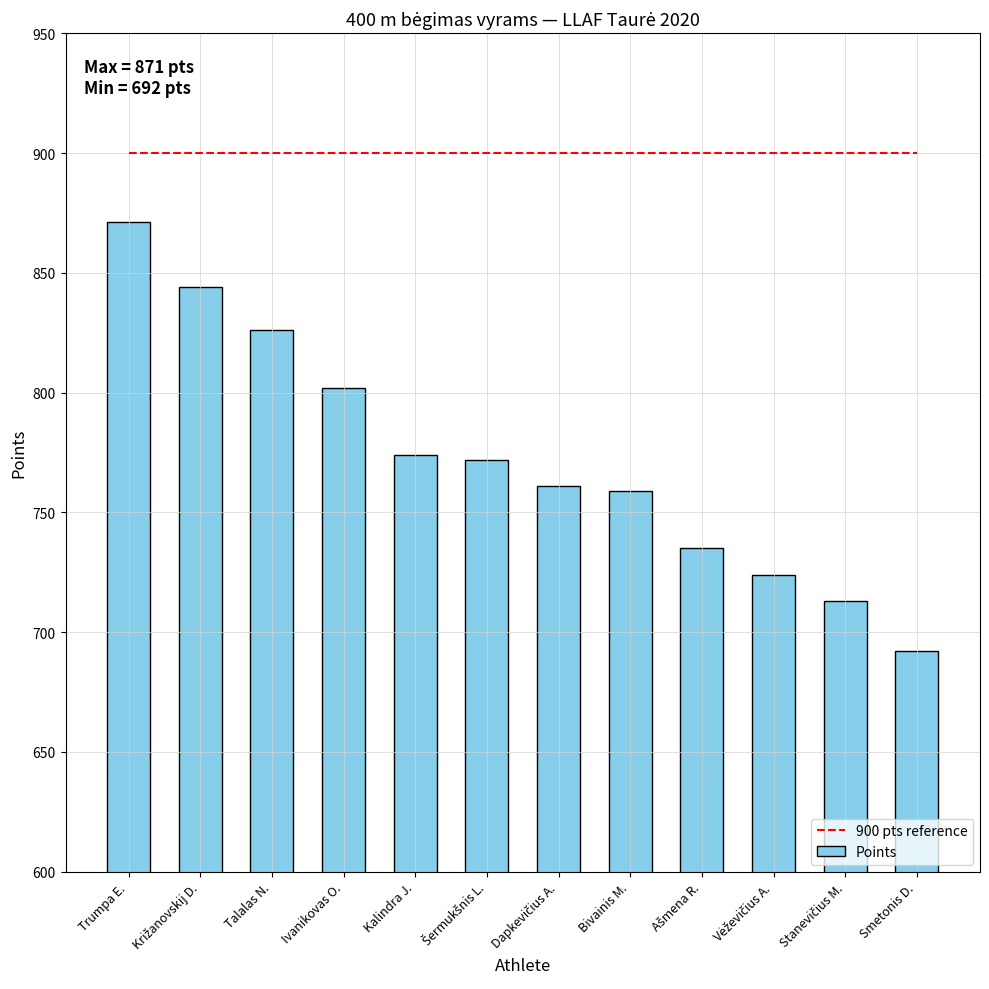

What is the spread (max minus min) of values at Ašmena R.?

165